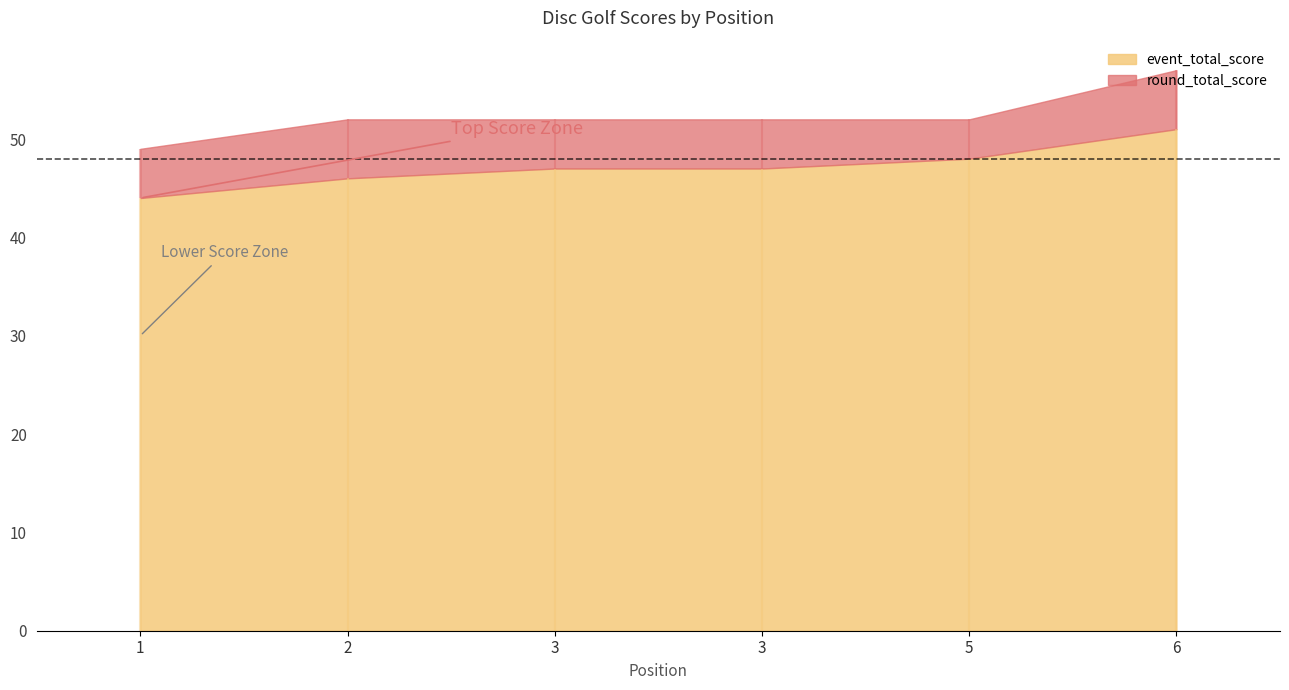

At how many categories does at least one series exceed 19?

6